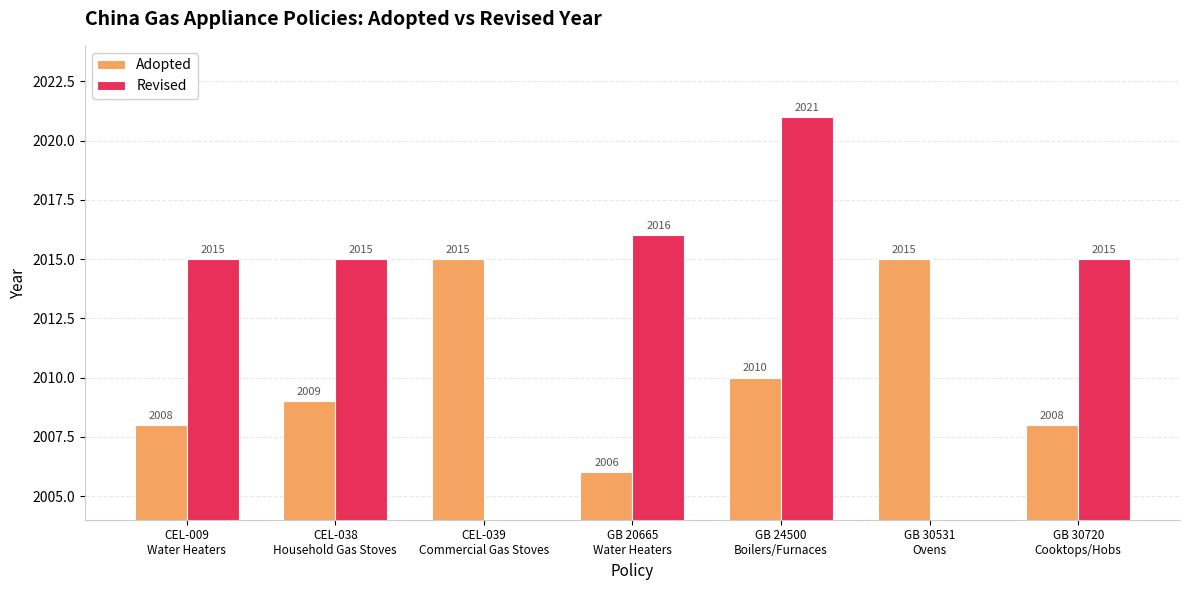

Is it true that Revised equals 2016.0 at GB 20665
Water Heaters?

True